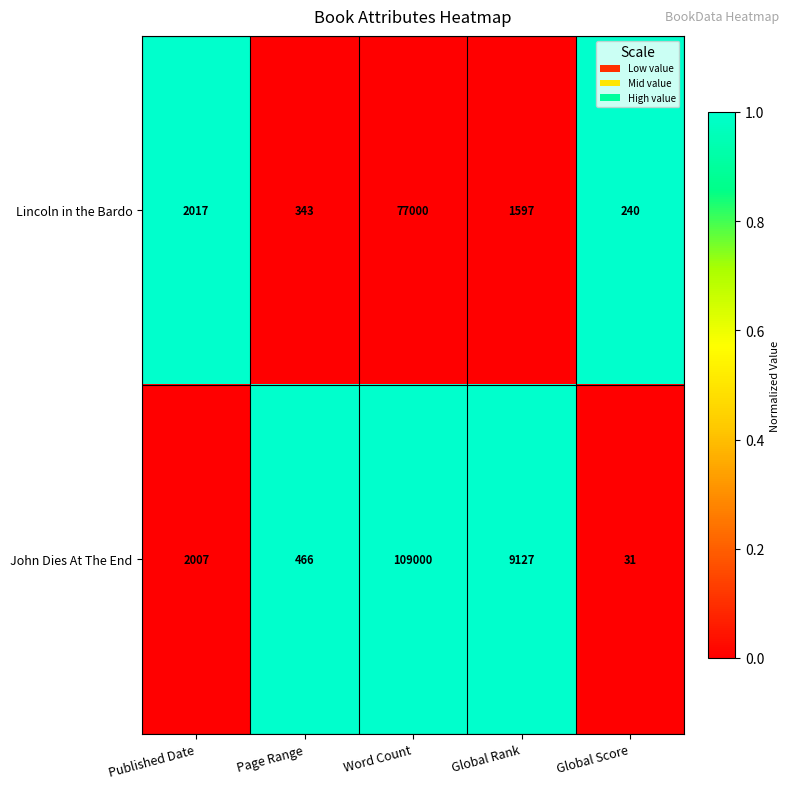

What is the approximate value of Lincoln in the Bardo at Word Count?

77000